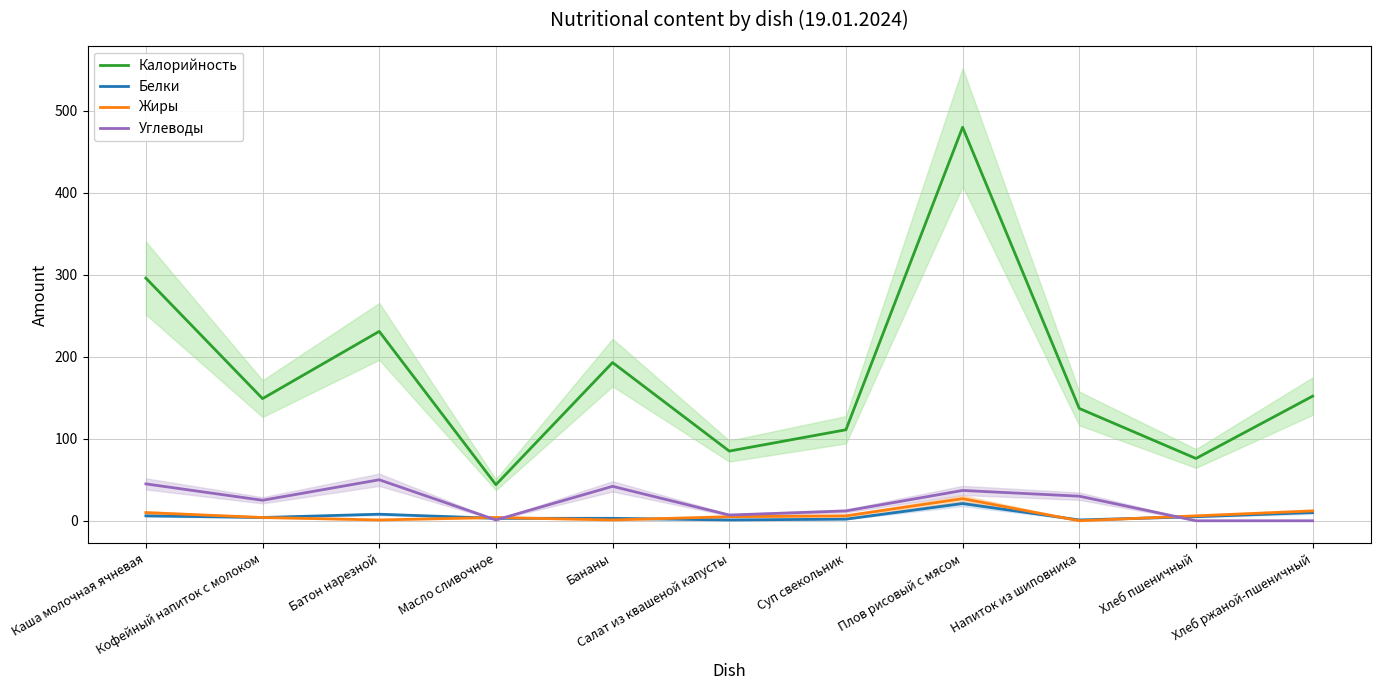

How many values in the Калорийность series are below 149?

5